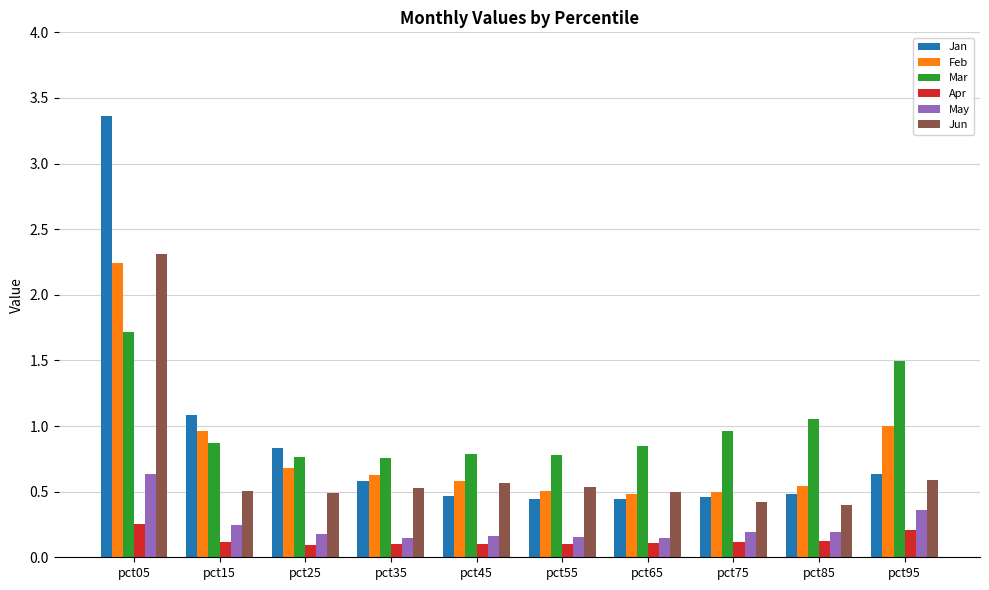

The value of Feb at pct15 is 1.0. True or false?

True